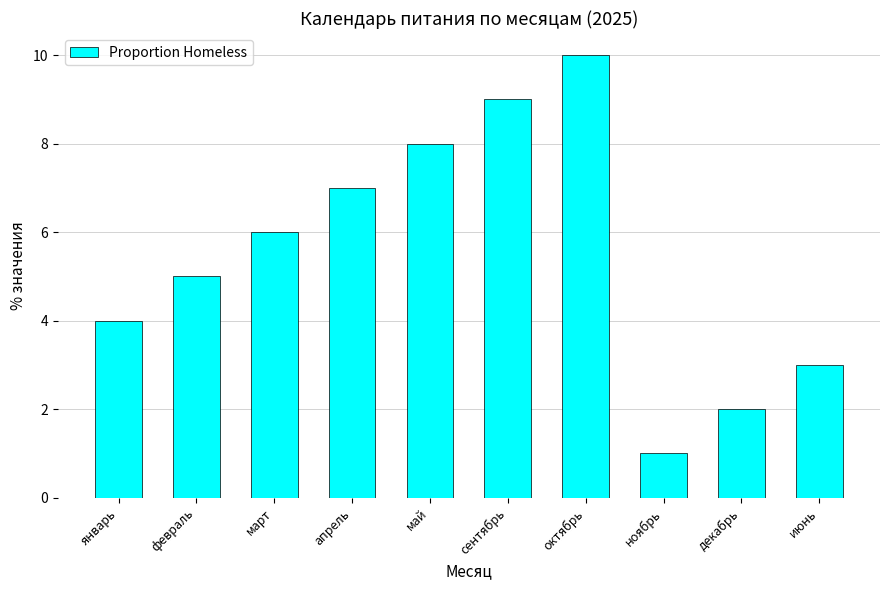

What is the maximum value shown in the chart?

10